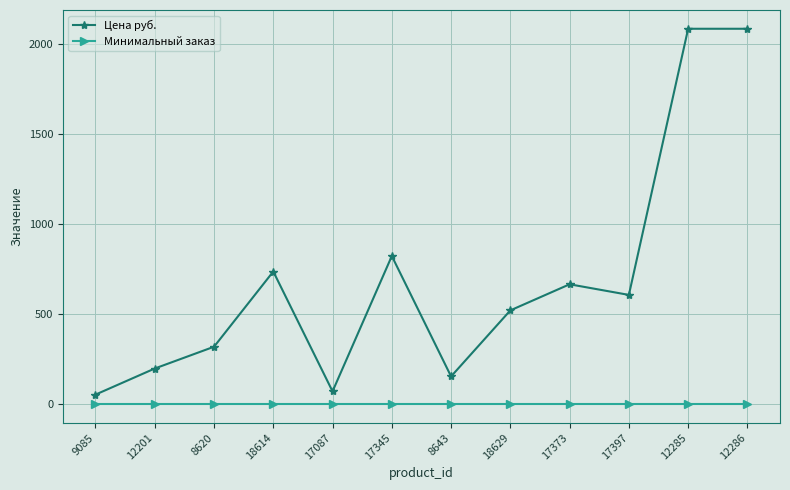

What value does the Цена руб. series have at 12285?

2085.7